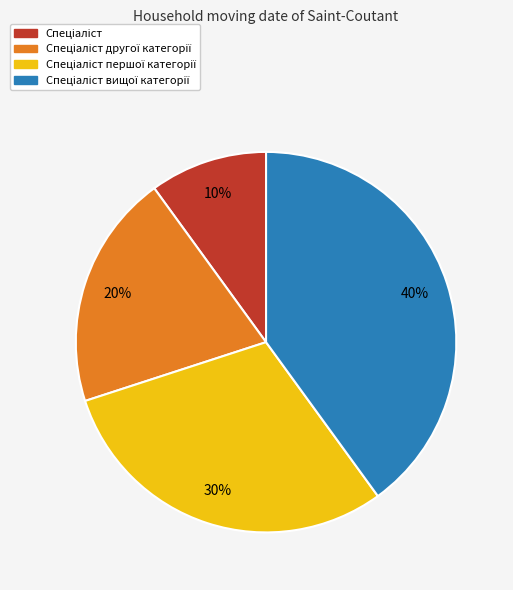

Is there a majority slice in this chart?

No